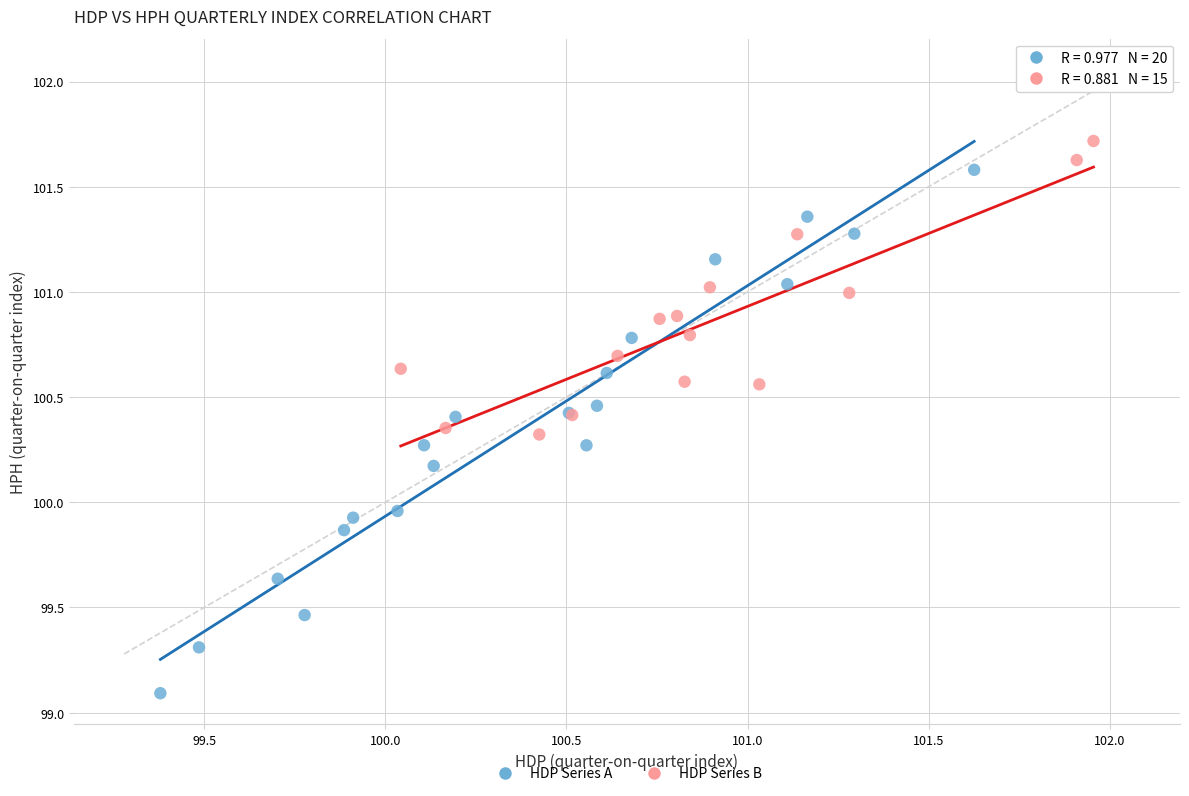

Which series has the largest Y range (max minus min)?

HDP Series A